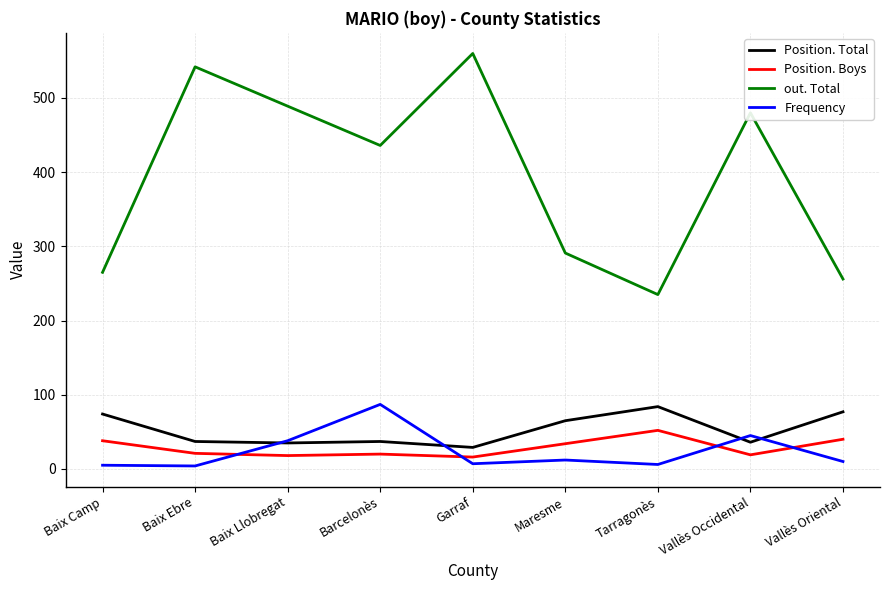

What is the lowest value of the out. Total series?

235